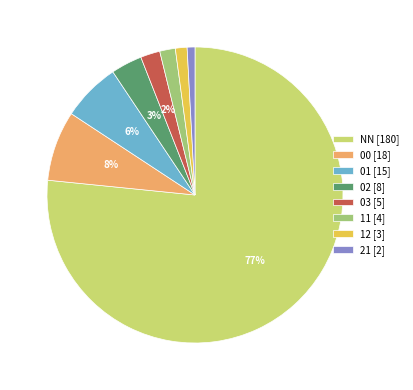

To the nearest percent, what is the difference between the largest and smallest slice percentages?

76%